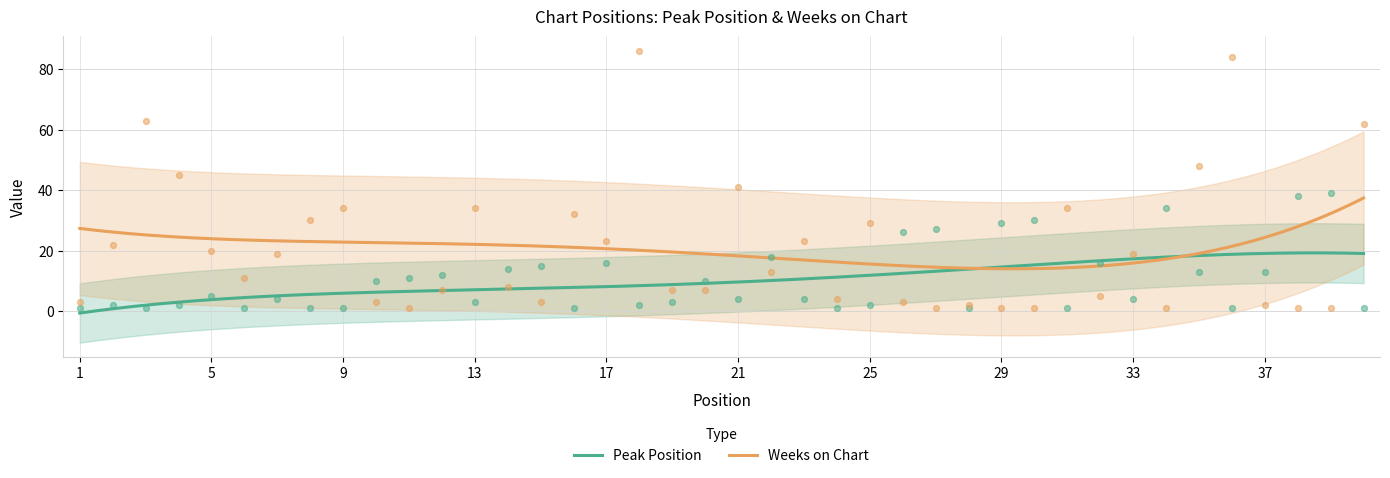

Which series has the widest spread of Y values?

Weeks on Chart